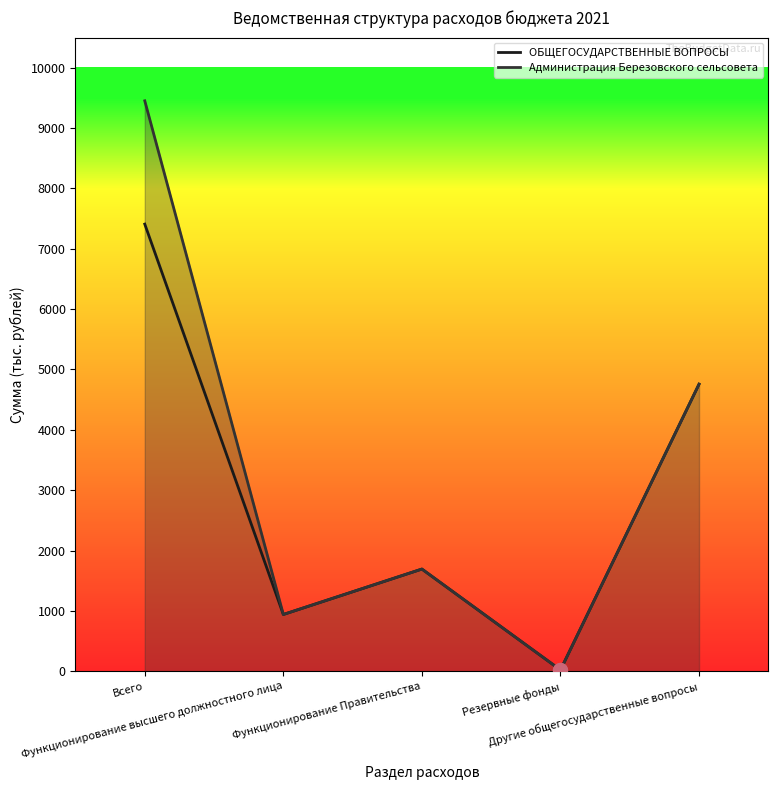

What is the label of the 3rd point from the left?

Функционирование Правительства